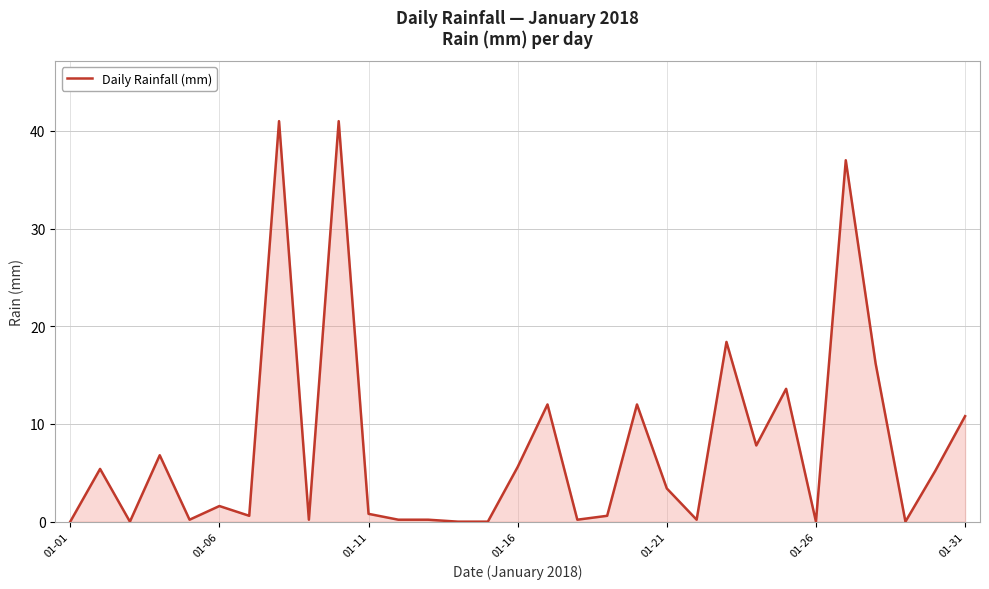

What is the difference between the maximum and minimum values?

41.0